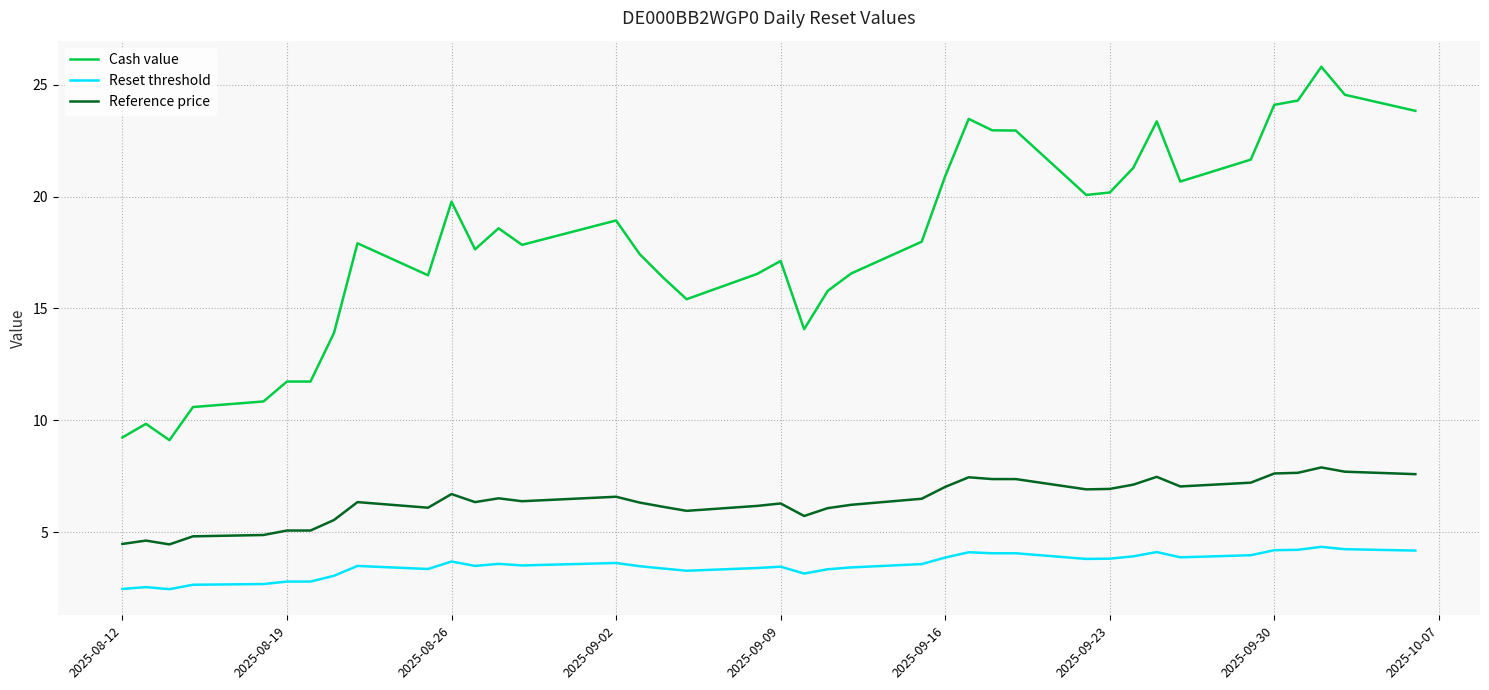

Rank the series by their maximum value, from highest to lowest.

Cash value, Reference price, Reset threshold